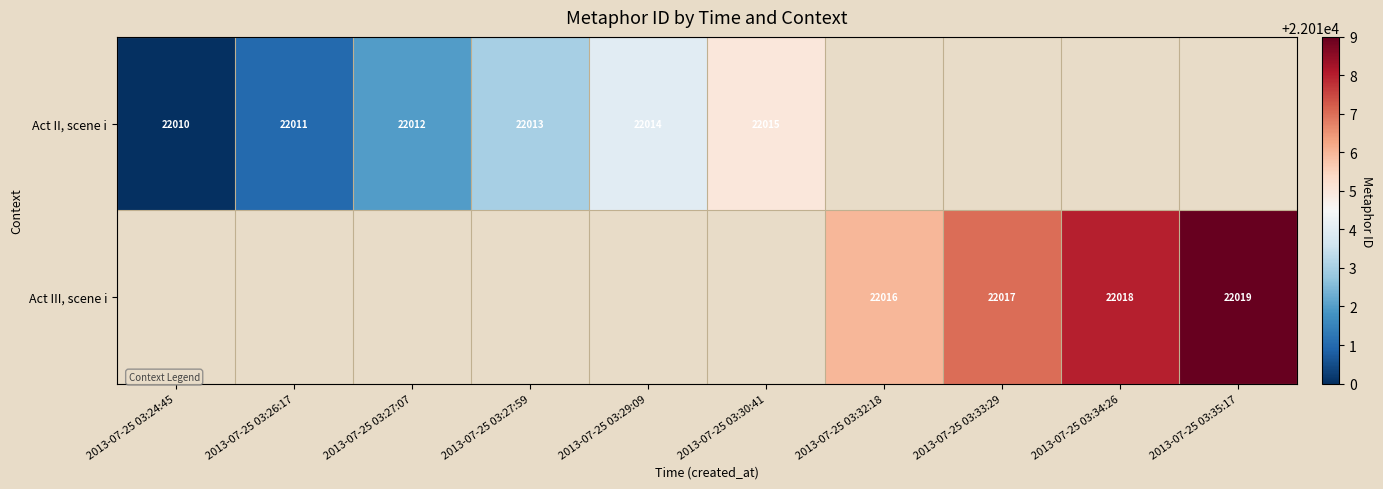

Is it true that Act II, scene i equals 22012 at 2013-07-25 03:27:07?

True